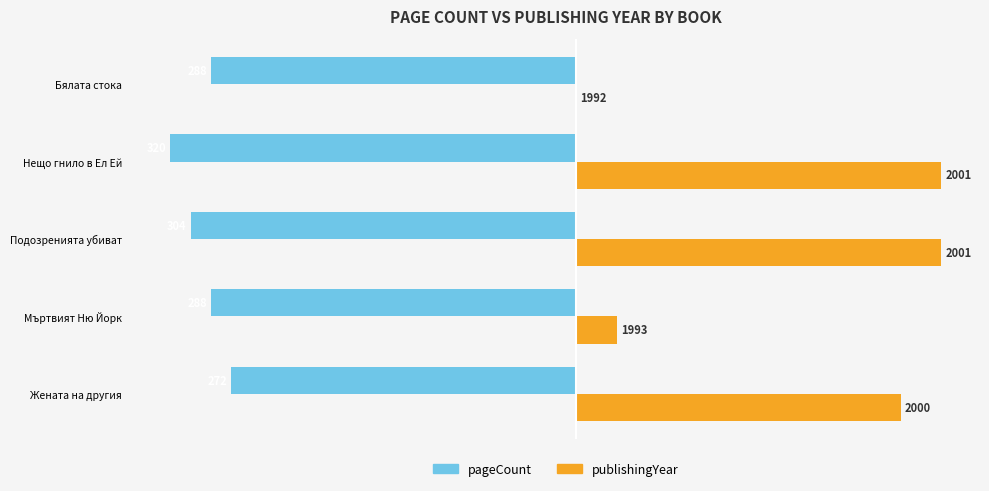

What are all the series names shown in the legend?

pageCount, publishingYear